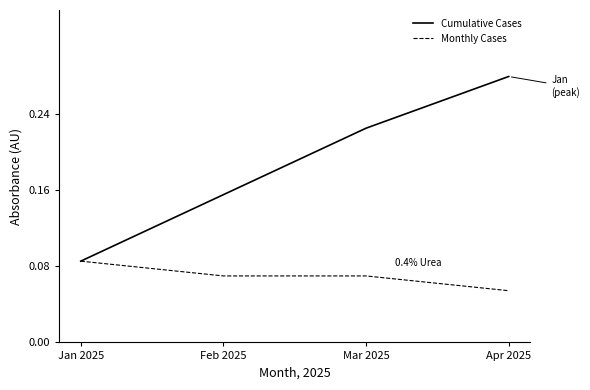

Which series has the widest spread of values?

Cumulative Cases